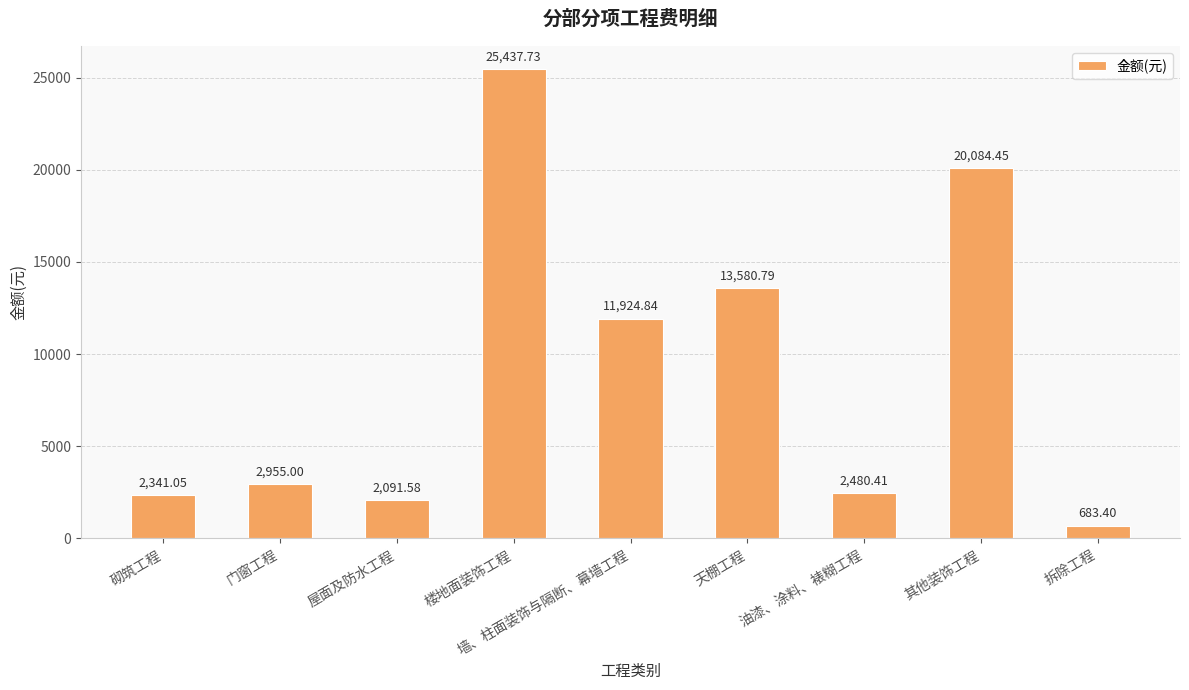

Between 门窗工程 and 油漆、涂料、裱糊工程, which is larger?

门窗工程